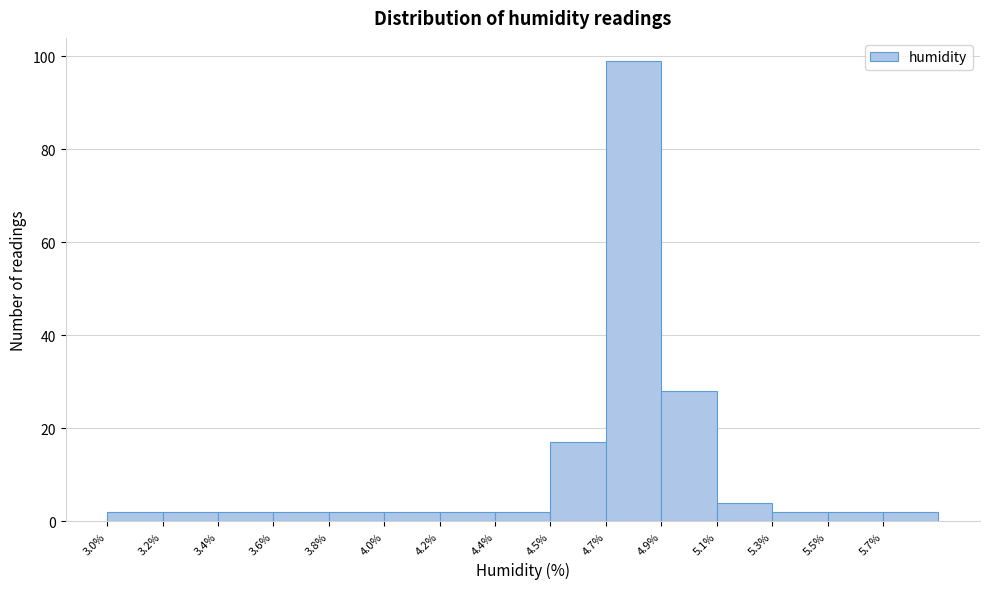

Reading right to left, list all the values displayed in this chart.

2	2	2	4	28	99	17	2	2	2	2	2	2	2	2